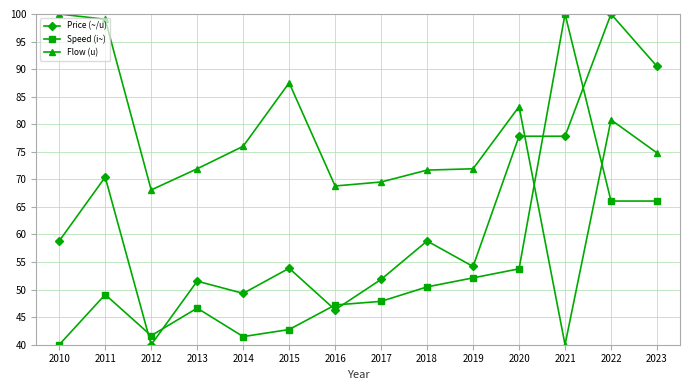

List the series in order of their overall mean, lowest first.

Speed (i~), Price (~/u), Flow (u)